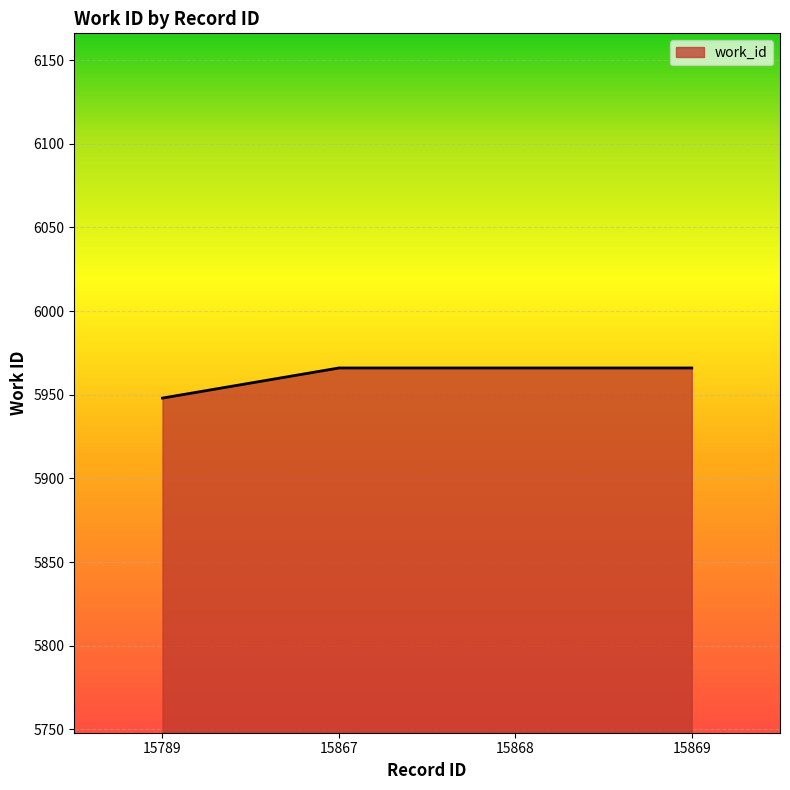

What is the smallest value displayed?

5948